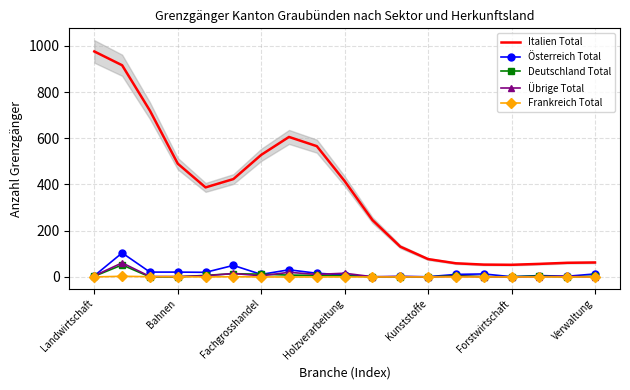

Is it true that Österreich Total equals 2.0 at 11?

True